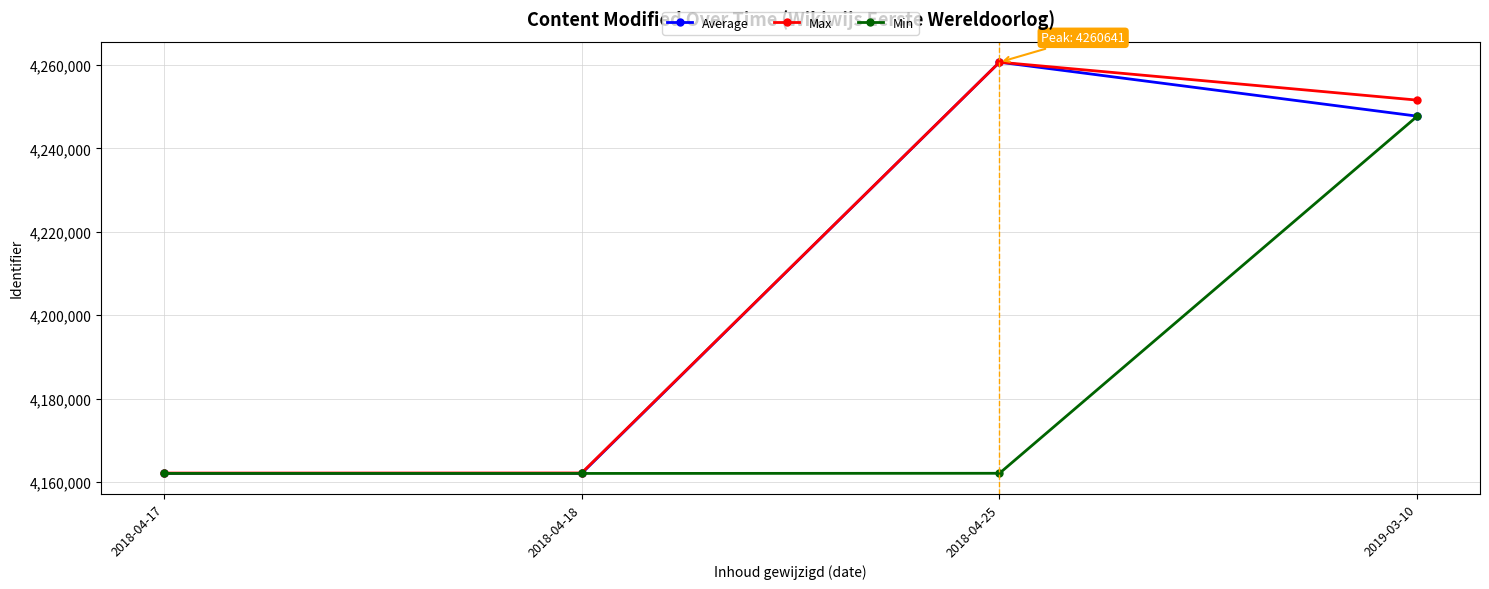

What is the total value across all series at 2018-04-25?

12683408